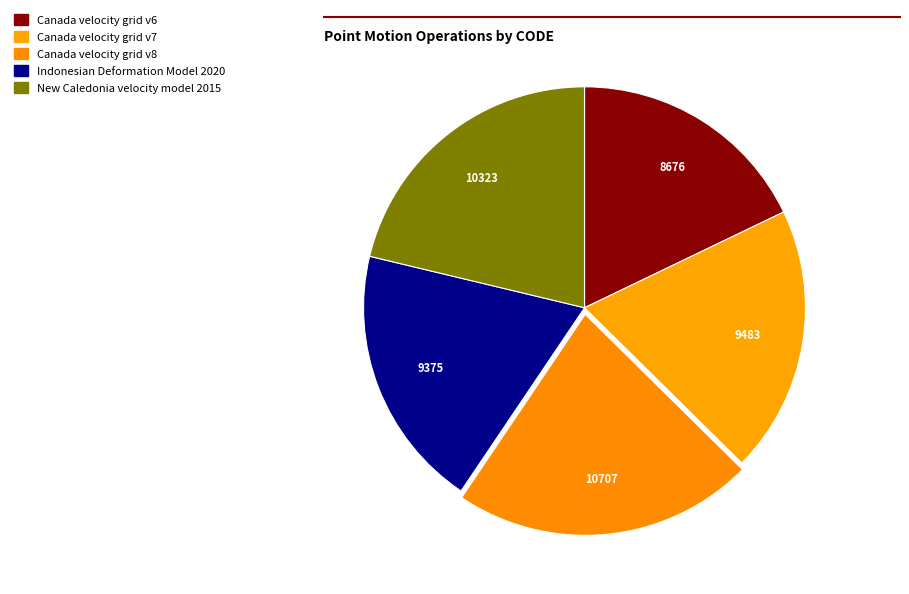

What is the smallest slice in the pie chart?

Canada velocity grid v6